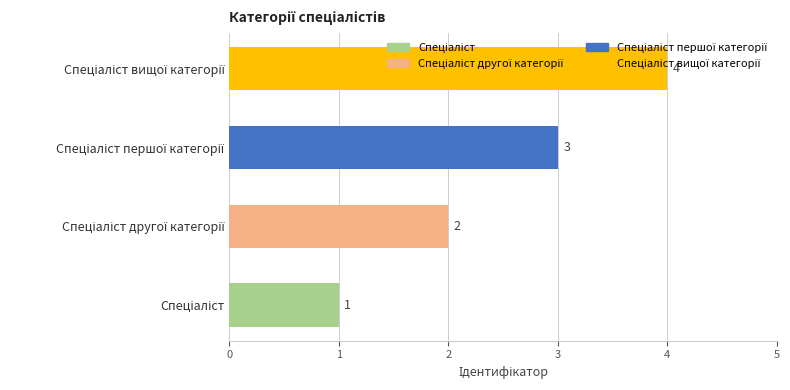

What is the greatest value displayed?

4